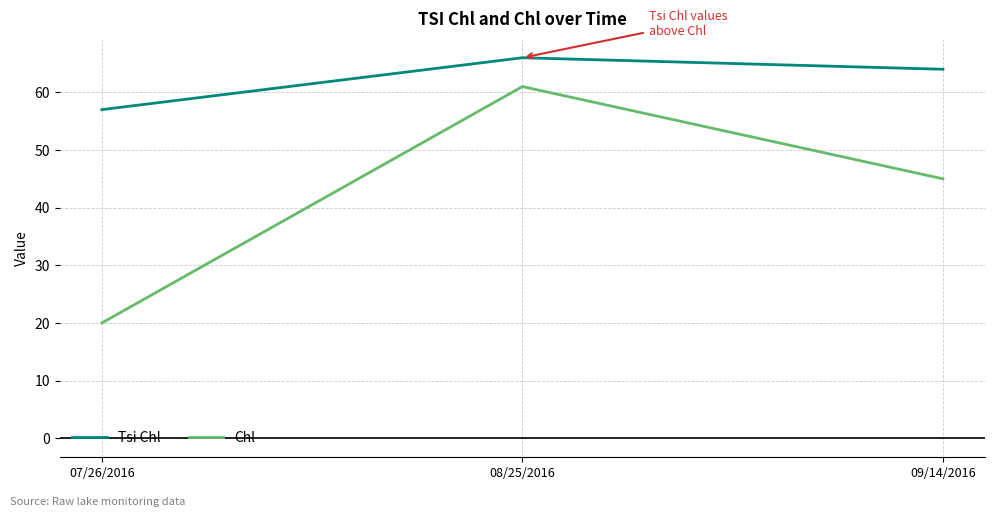

Is this an area chart (filled region under the line)?

No